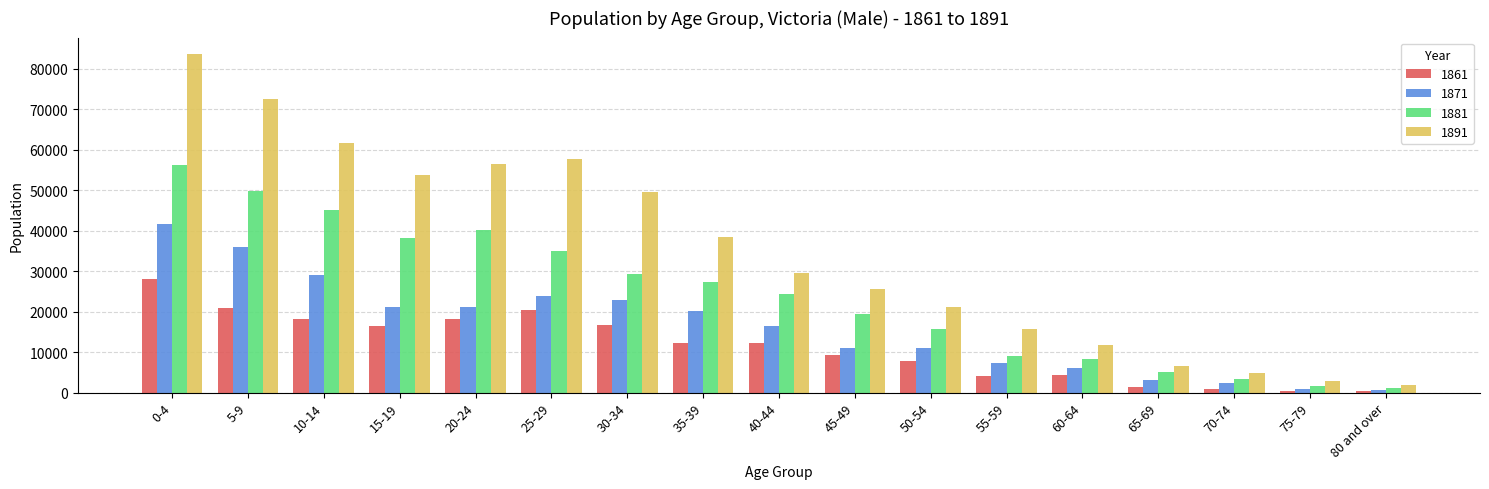

Is the value of 1871 at 40-44 greater than the value of 1881 at 45-49?

No